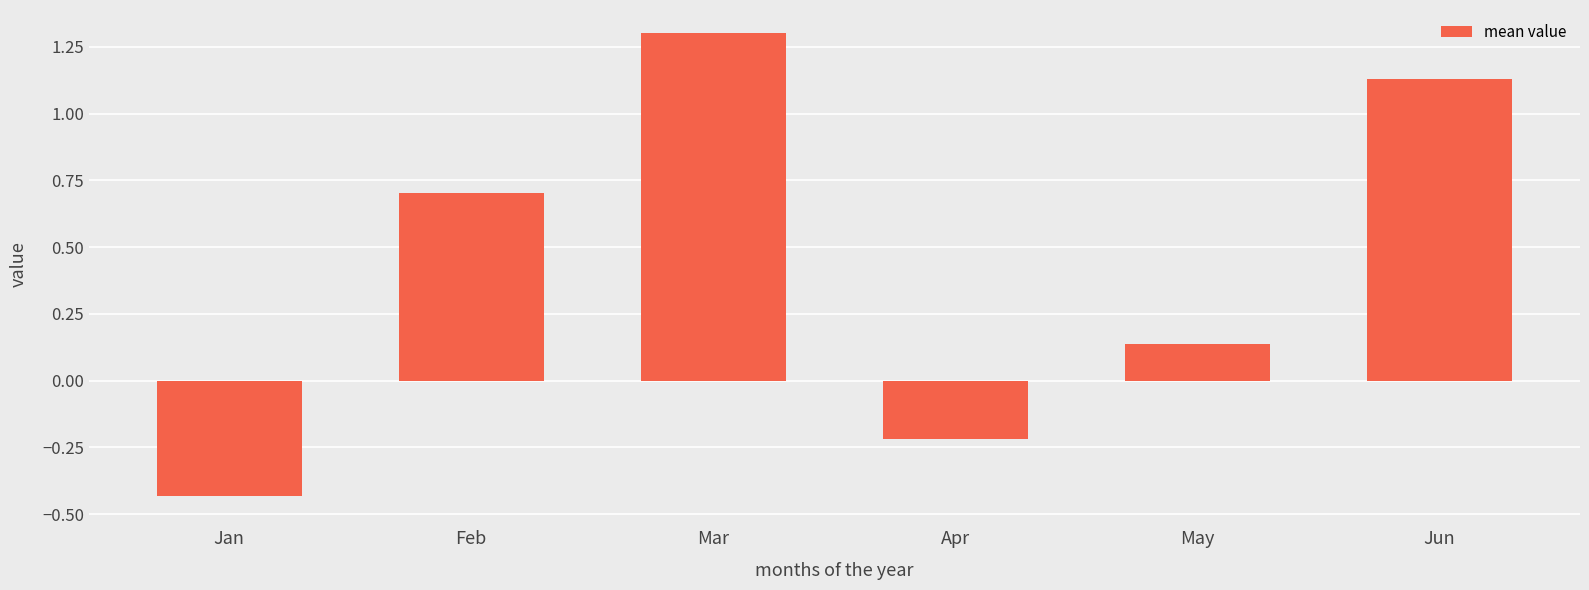

Which category has the lowest value across all series?

Jan